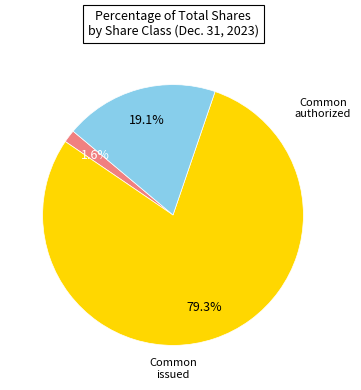

To the nearest percent, what is the average slice percentage?

33%